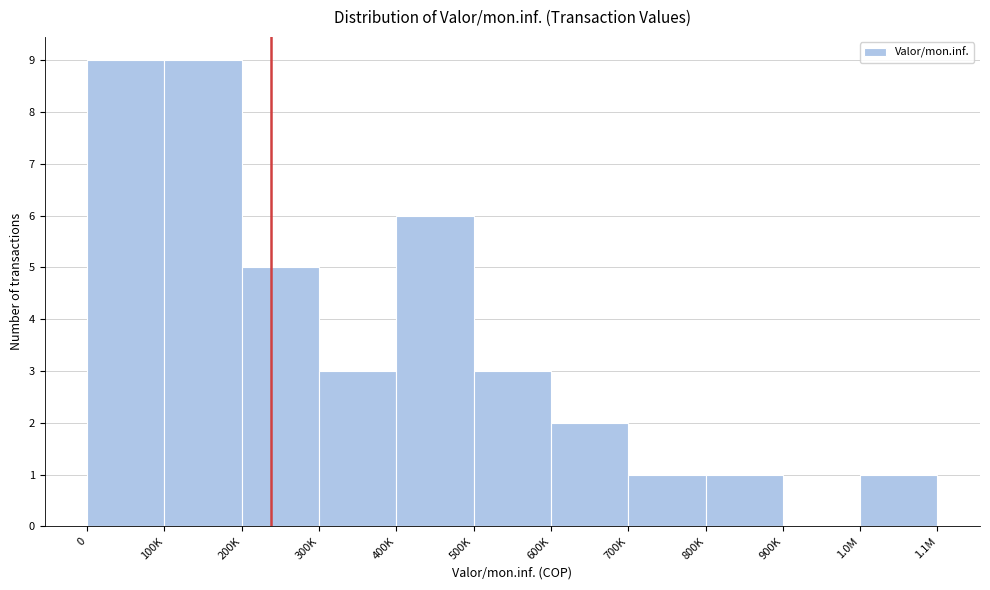

Reading left to right, extract all data points from this chart.

0=9	100K=9	200K=5	300K=3	400K=6	500K=3	600K=2	700K=1	800K=1	900K=0	1.0M=1